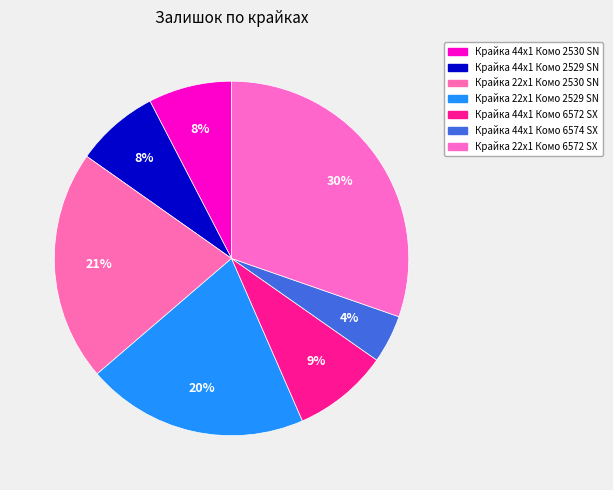

What is the ratio of the value at Крайка 22x1 Комо 2530 SN to the value at Крайка 44x1 Комо 2530 SN?

2.8